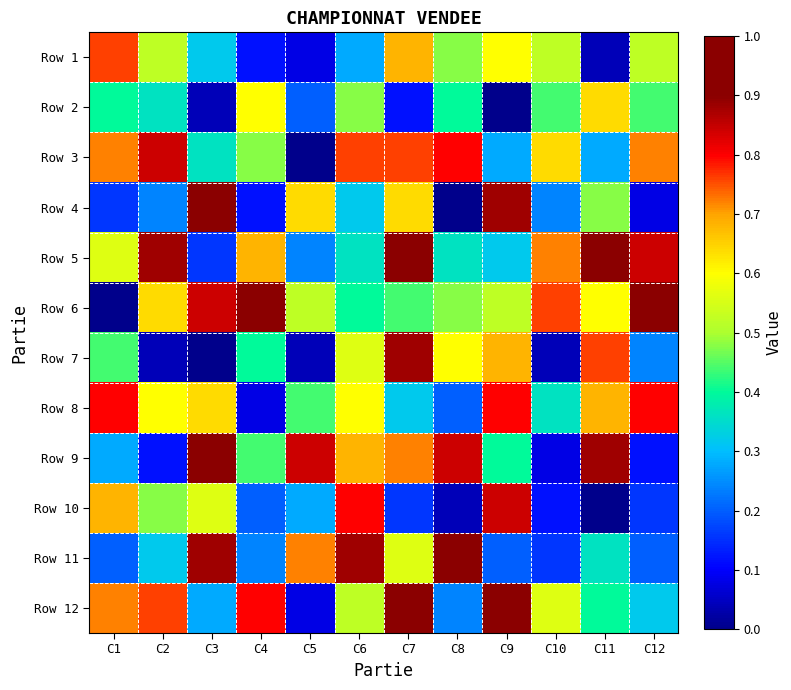

Rank the series at C6 from lowest to highest value.

Row 1, Row 4, Row 5, Row 6, Row 2, Row 12, Row 7, Row 8, Row 9, Row 3, Row 10, Row 11